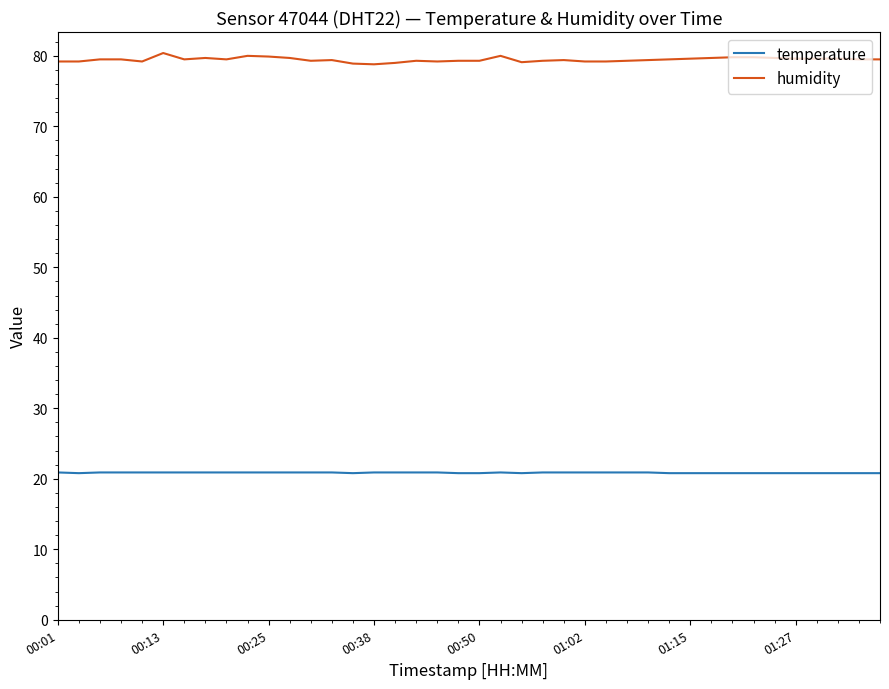

Which series has the largest total across all categories?

humidity